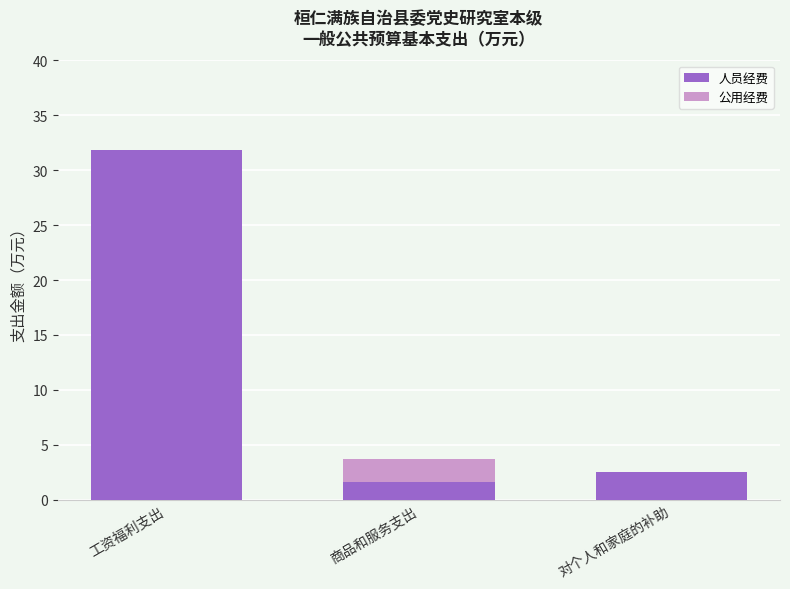

What is the maximum value for 人员经费?

31.8